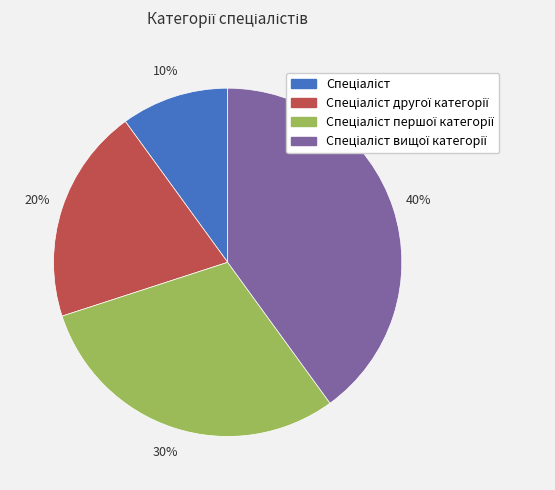

To the nearest percent, what is the difference between the largest and smallest slice percentages?

30%